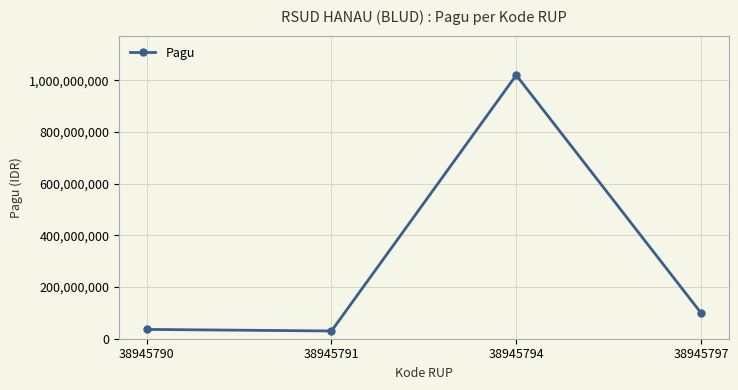

What is the value of the 2nd point from the left?

30000000